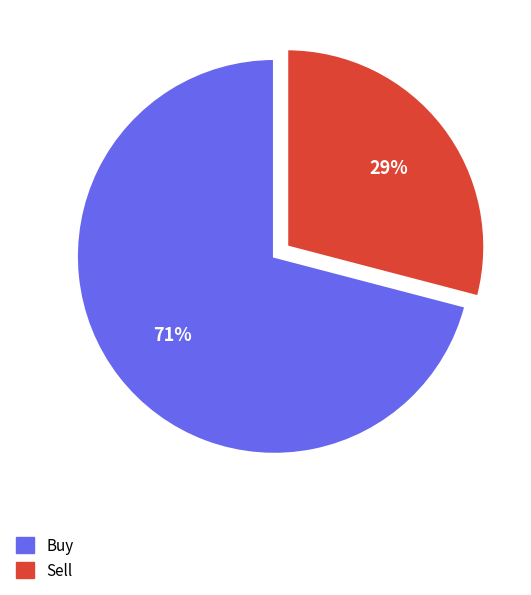

Between Buy and Sell, which is larger?

Buy